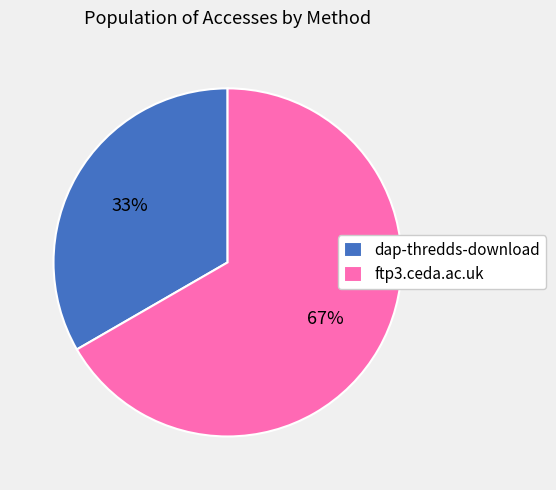

Is the sum of dap-thredds-download and ftp3.ceda.ac.uk greater than half?

Yes